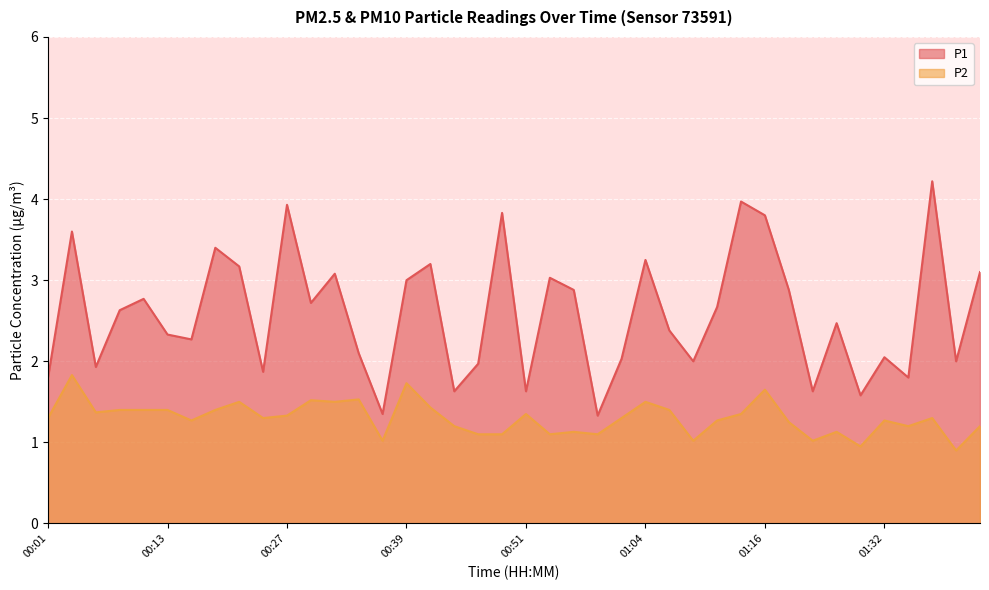

What are all the series names shown in the legend?

P1, P2